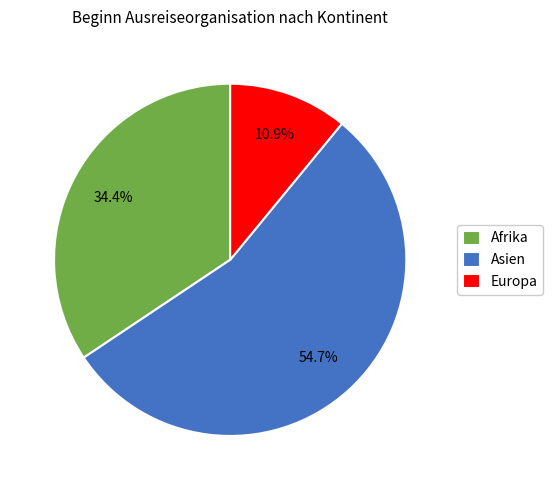

What percentage do Europa and Afrika together represent?

45.3%